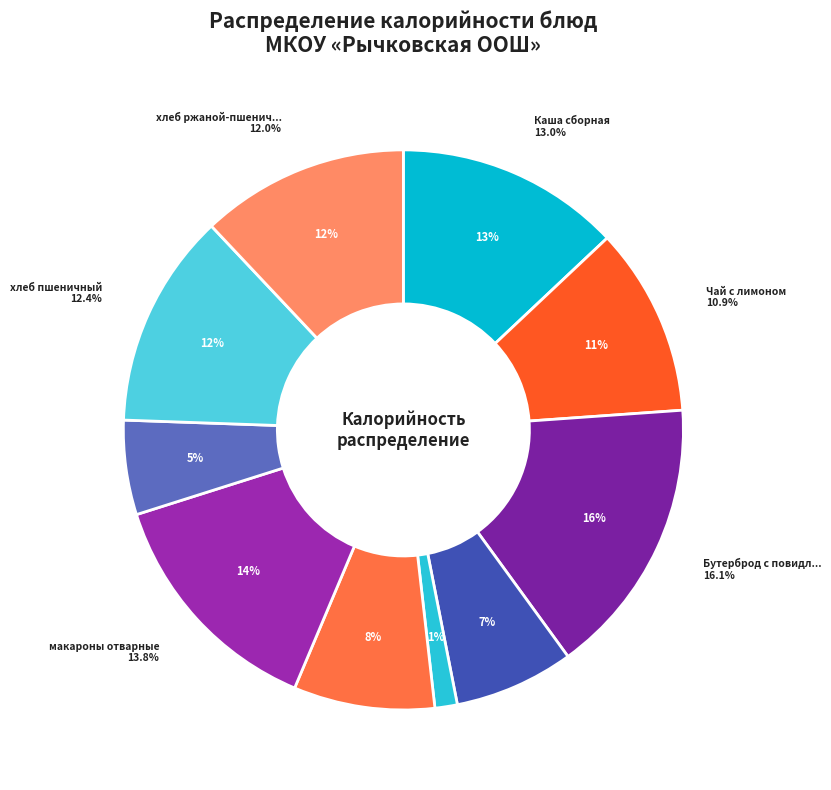

What is the smallest slice in the pie chart?

горошек консервированый